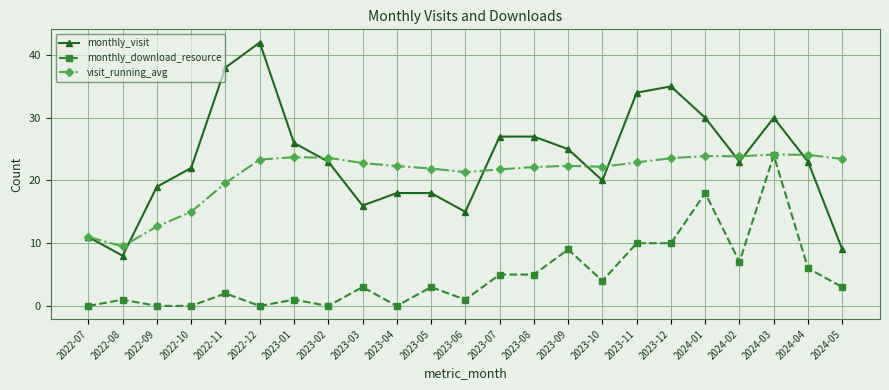

At which category does the chart reach its peak across all series?

2022-12